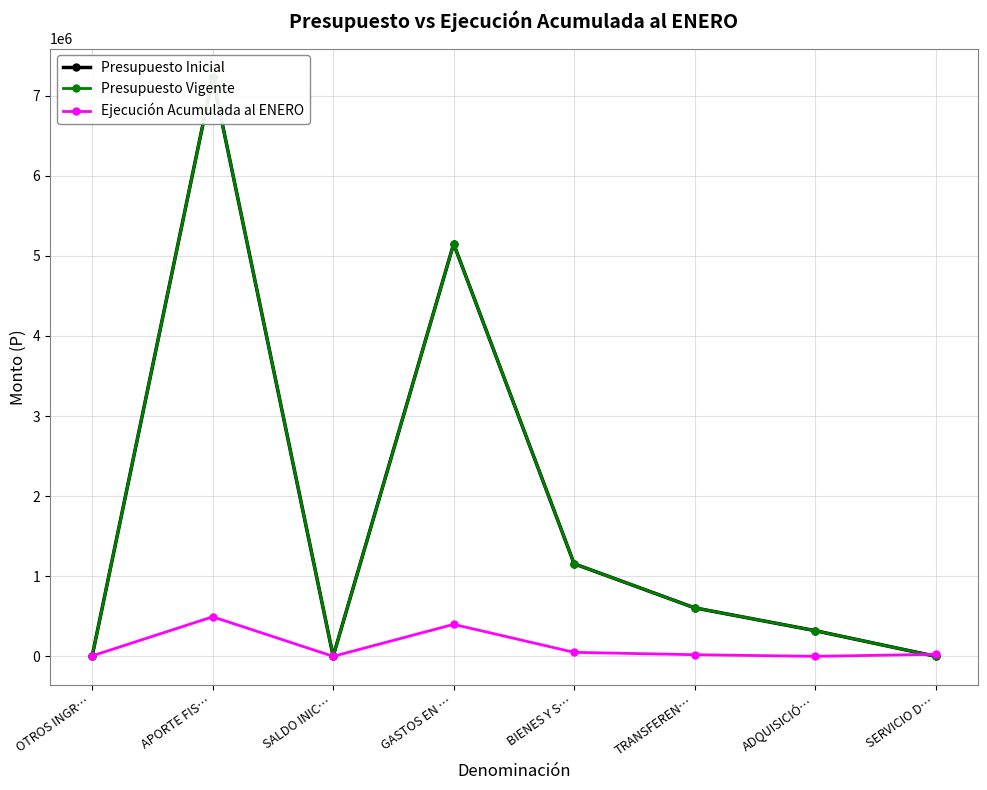

The Presupuesto Inicial series shows 605566 at TRANSFEREN…. True or false?

True